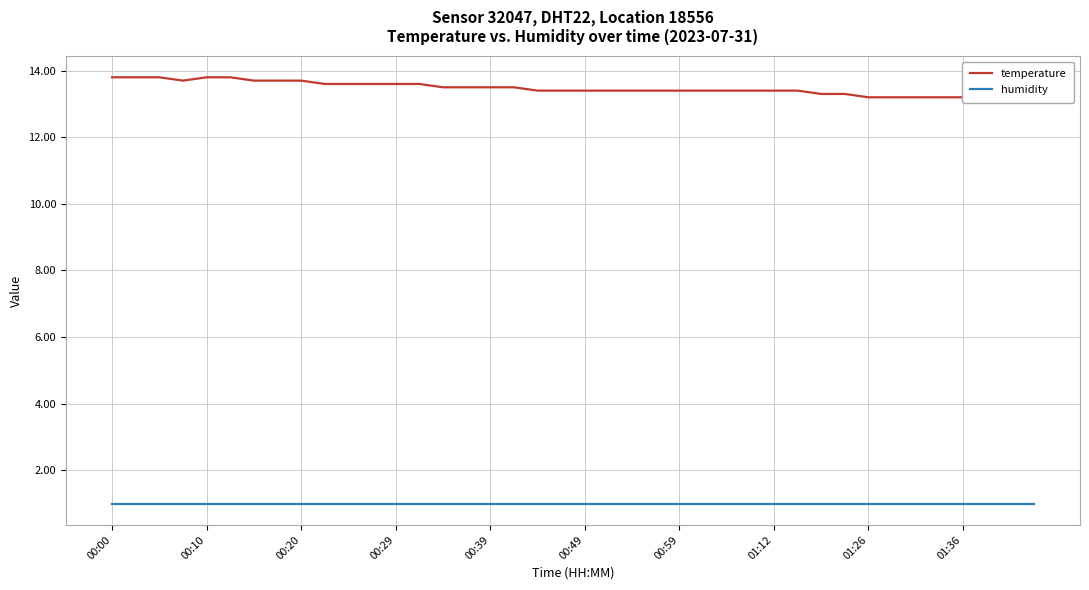

Rank the series by their maximum value, from lowest to highest.

humidity, temperature